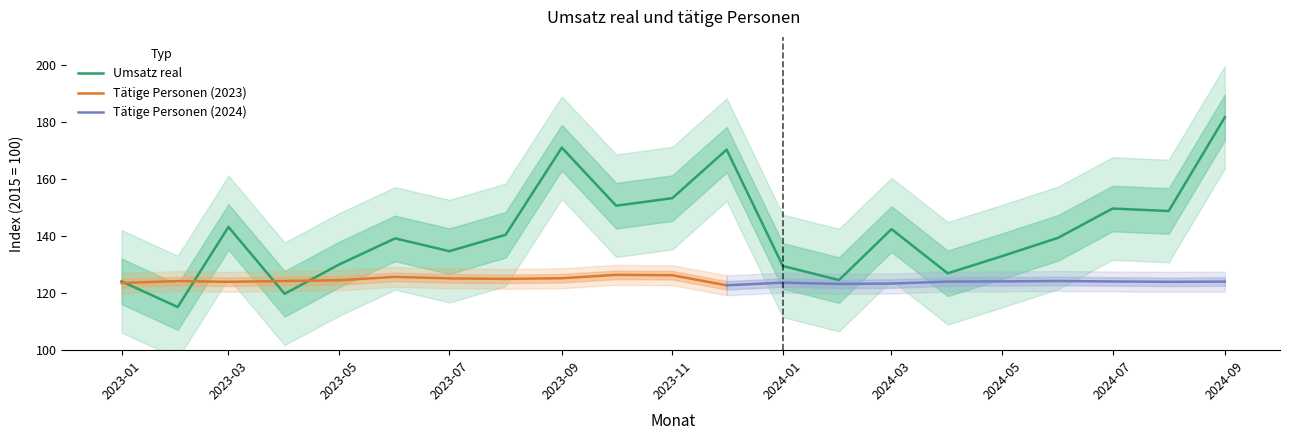

Is it true that Umsatz real equals 223.0 at 2024-05?

False